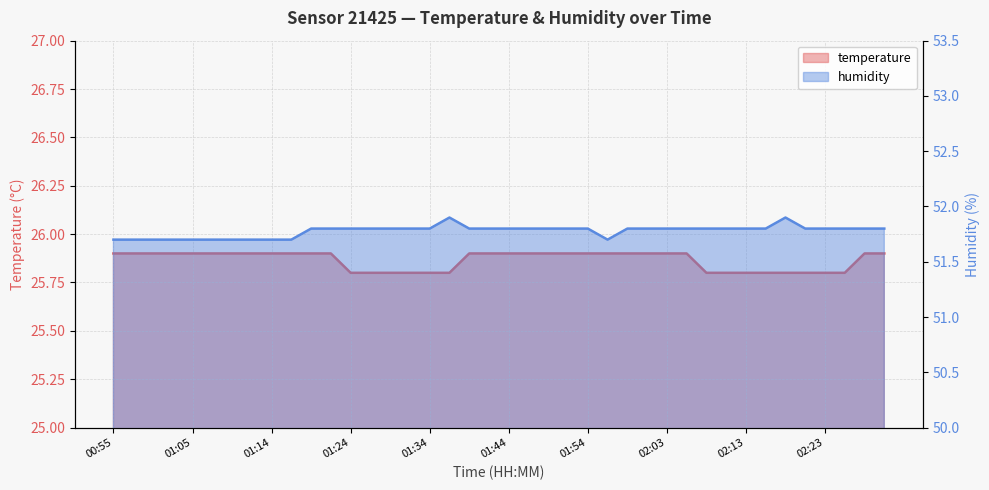

Reading left to right, what are all the values shown in this chart?

temperature: 00:55=25.9	00:57=25.9	01:00=25.9	01:02=25.9	01:05=25.9	01:07=25.9	01:09=25.9	01:12=25.9	01:14=25.9	01:17=25.9	01:19=25.9	01:22=25.9	01:24=25.8	01:27=25.8	01:29=25.8	01:31=25.8	01:34=25.8	01:36=25.8	01:39=25.9	01:41=25.9	01:44=25.9	01:46=25.9	01:49=25.9	01:51=25.9	01:54=25.9	01:56=25.9	01:58=25.9	02:01=25.9	02:03=25.9	02:06=25.9	02:08=25.8	02:11=25.8	02:13=25.8	02:16=25.8	02:18=25.8	02:21=25.8	02:23=25.8	02:25=25.8	02:28=25.9	02:30=25.9
humidity: 00:55=51.7	00:57=51.7	01:00=51.7	01:02=51.7	01:05=51.7	01:07=51.7	01:09=51.7	01:12=51.7	01:14=51.7	01:17=51.7	01:19=51.8	01:22=51.8	01:24=51.8	01:27=51.8	01:29=51.8	01:31=51.8	01:34=51.8	01:36=51.9	01:39=51.8	01:41=51.8	01:44=51.8	01:46=51.8	01:49=51.8	01:51=51.8	01:54=51.8	01:56=51.7	01:58=51.8	02:01=51.8	02:03=51.8	02:06=51.8	02:08=51.8	02:11=51.8	02:13=51.8	02:16=51.8	02:18=51.9	02:21=51.8	02:23=51.8	02:25=51.8	02:28=51.8	02:30=51.8